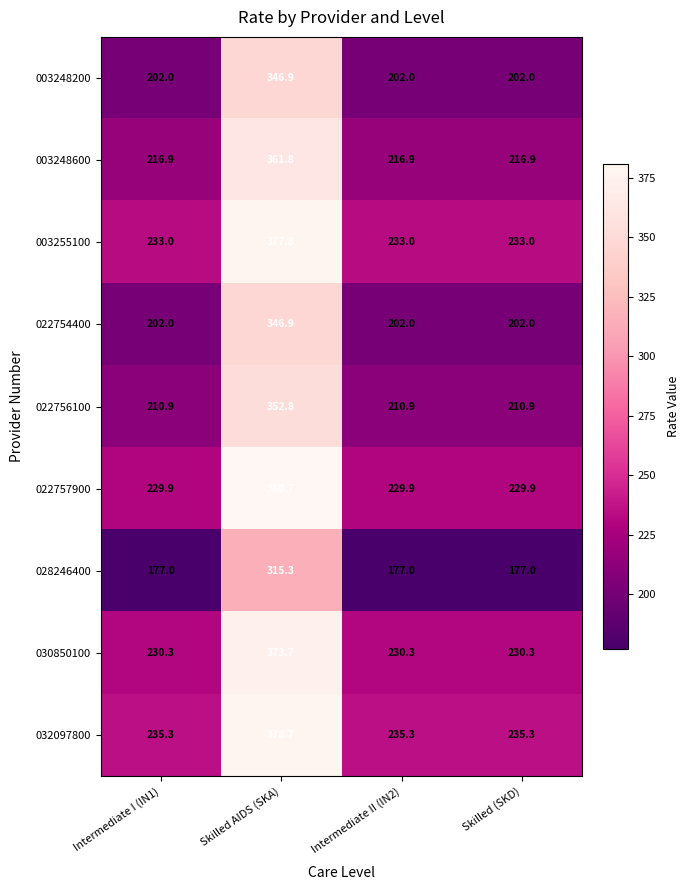

Which series has the widest spread of values?

022757900